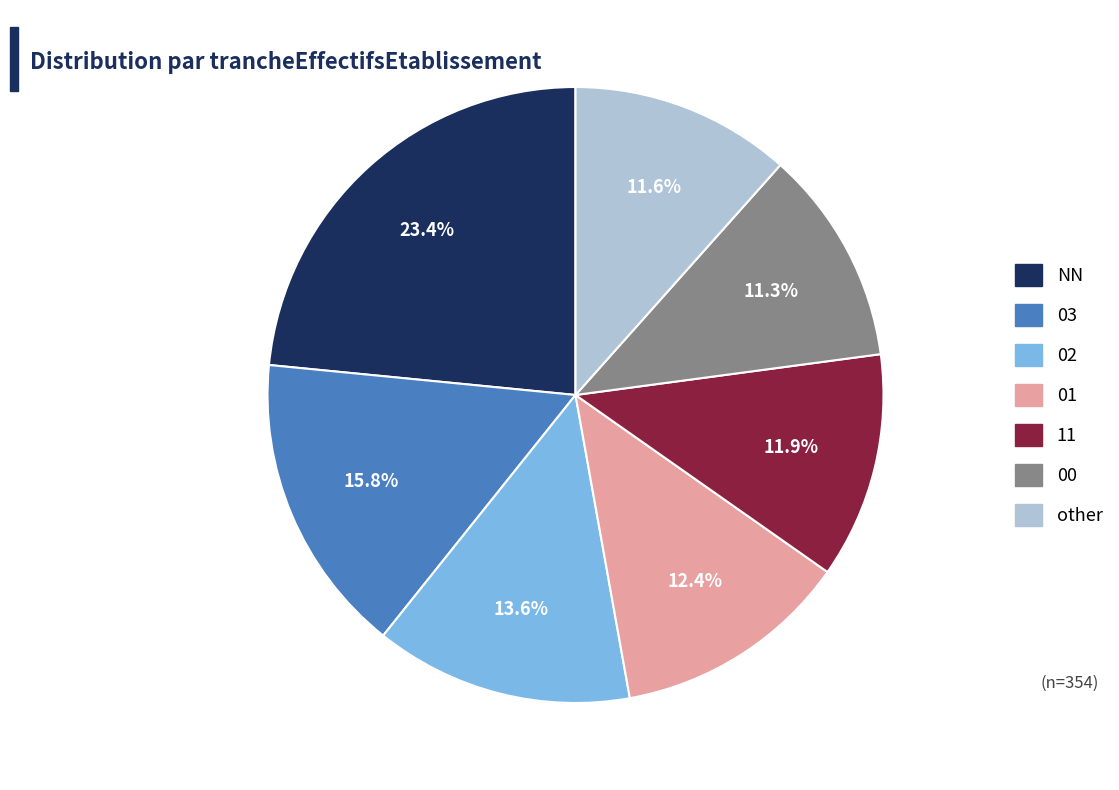

Which slice is the largest?

NN